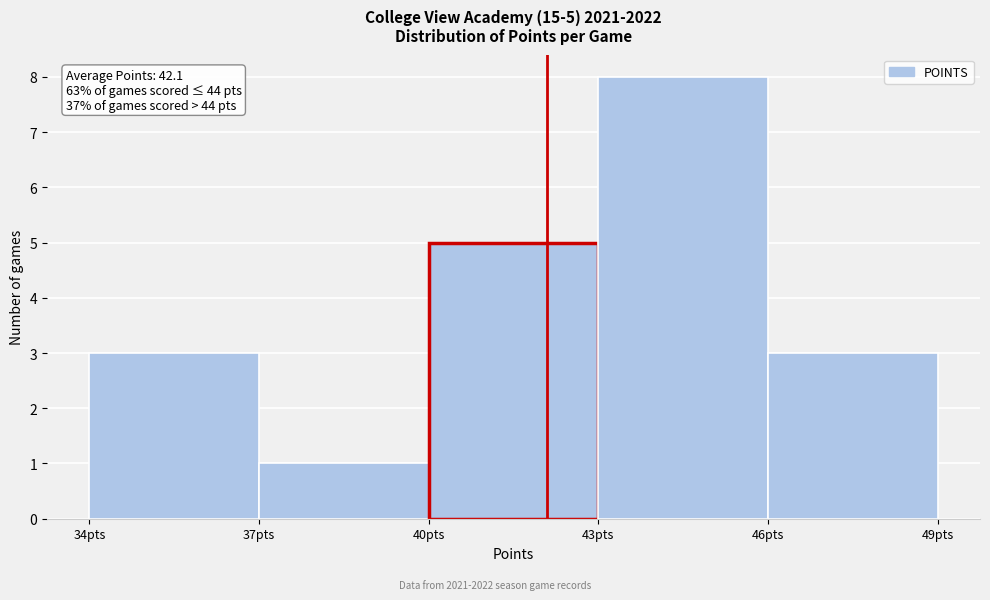

Which range on the x-axis has the tallest bar?

43 to 46